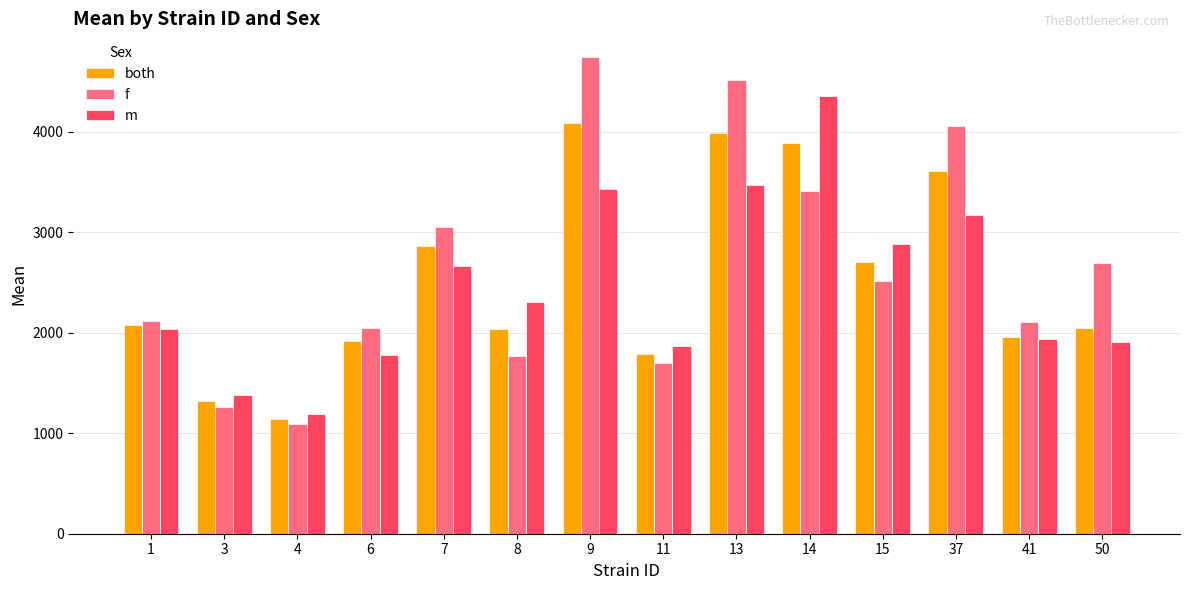

Rank the series at 11 from highest to lowest value.

m, both, f